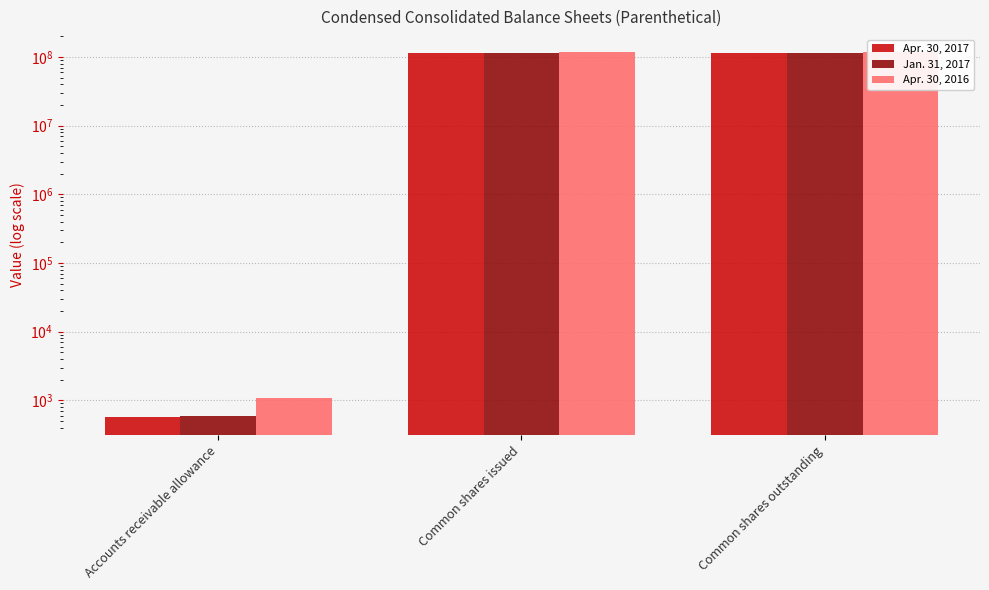

The Apr. 30, 2017 series shows 183619955 at Common shares outstanding. True or false?

False